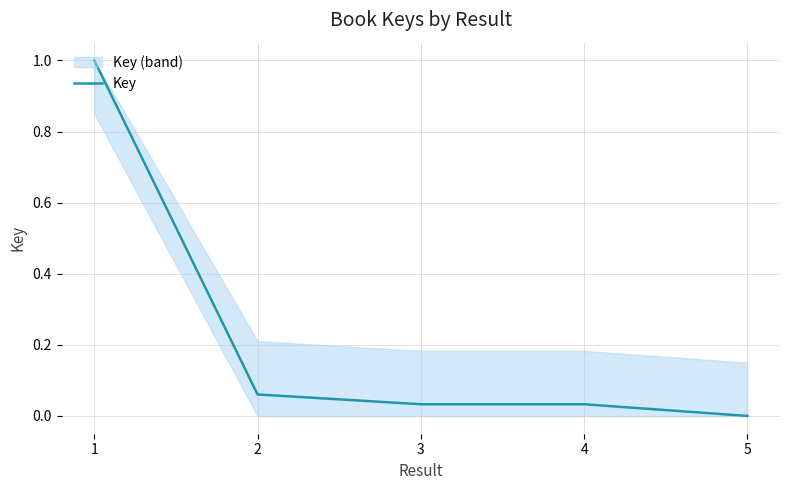

Does the chart display data point markers on the line(s)?

No